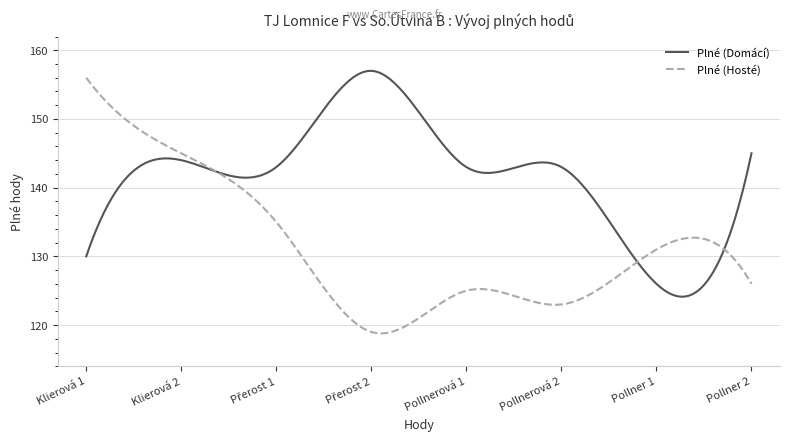

Which series has the widest spread of values?

Plné (Hosté)